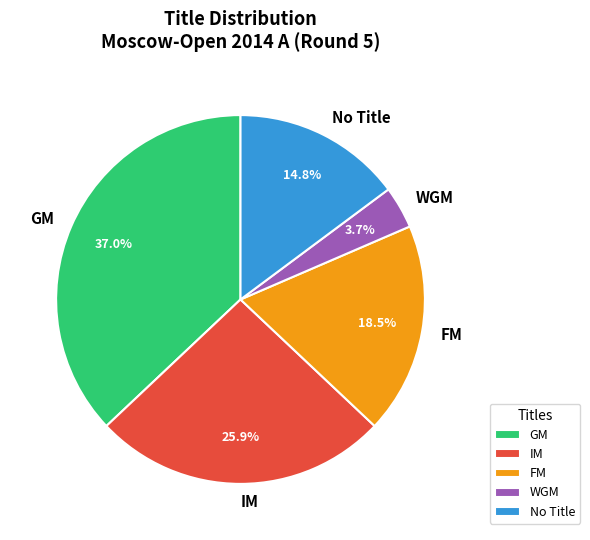

To the nearest percent, what is the difference between the WGM and GM slice percentages?

33%